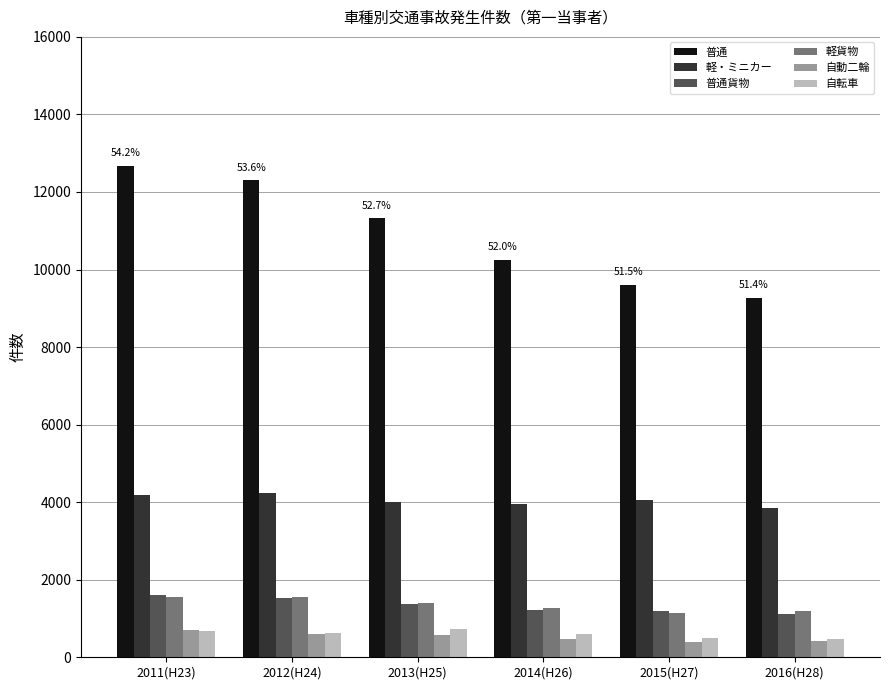

Which category has the highest value across all series?

2011(H23)